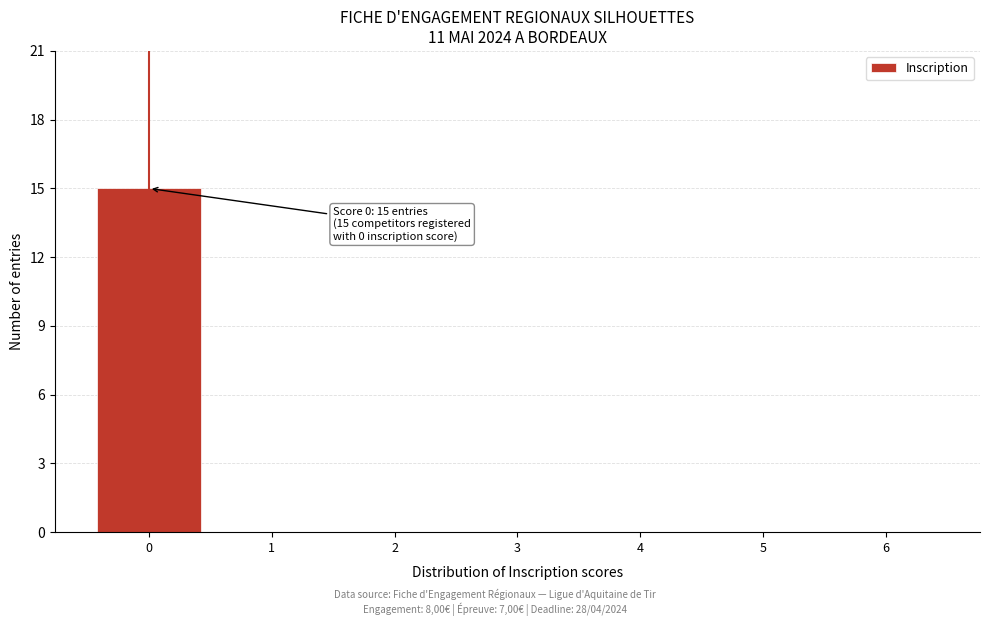

Which range on the x-axis has the tallest bar?

-0.5 to 0.5